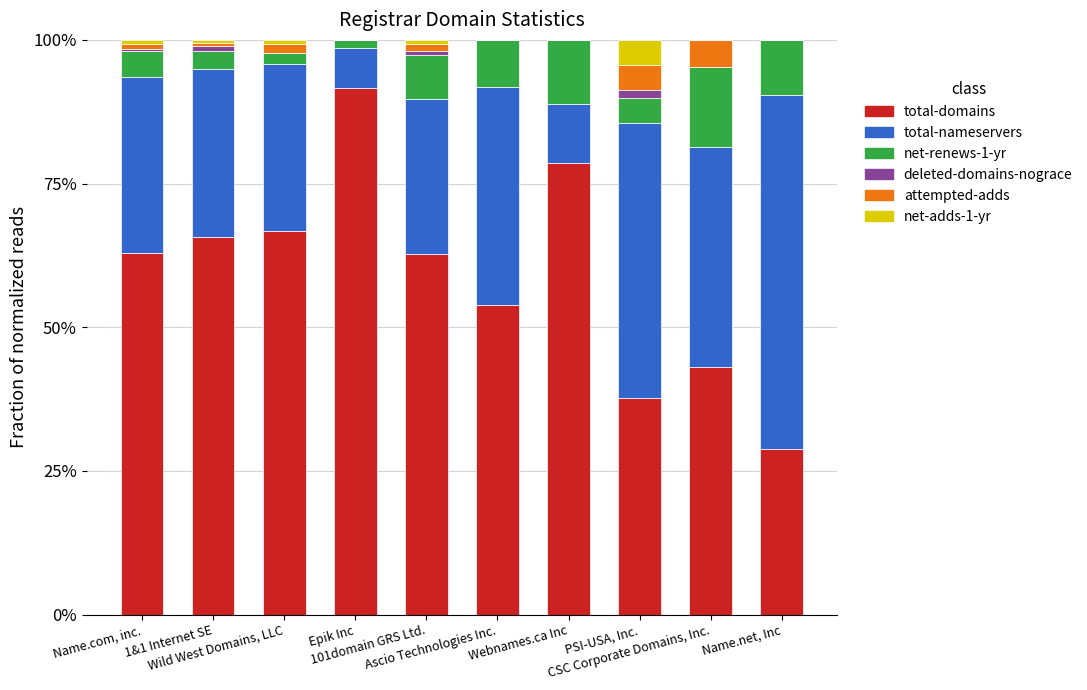

What is the highest value of the total-domains series?

91.5